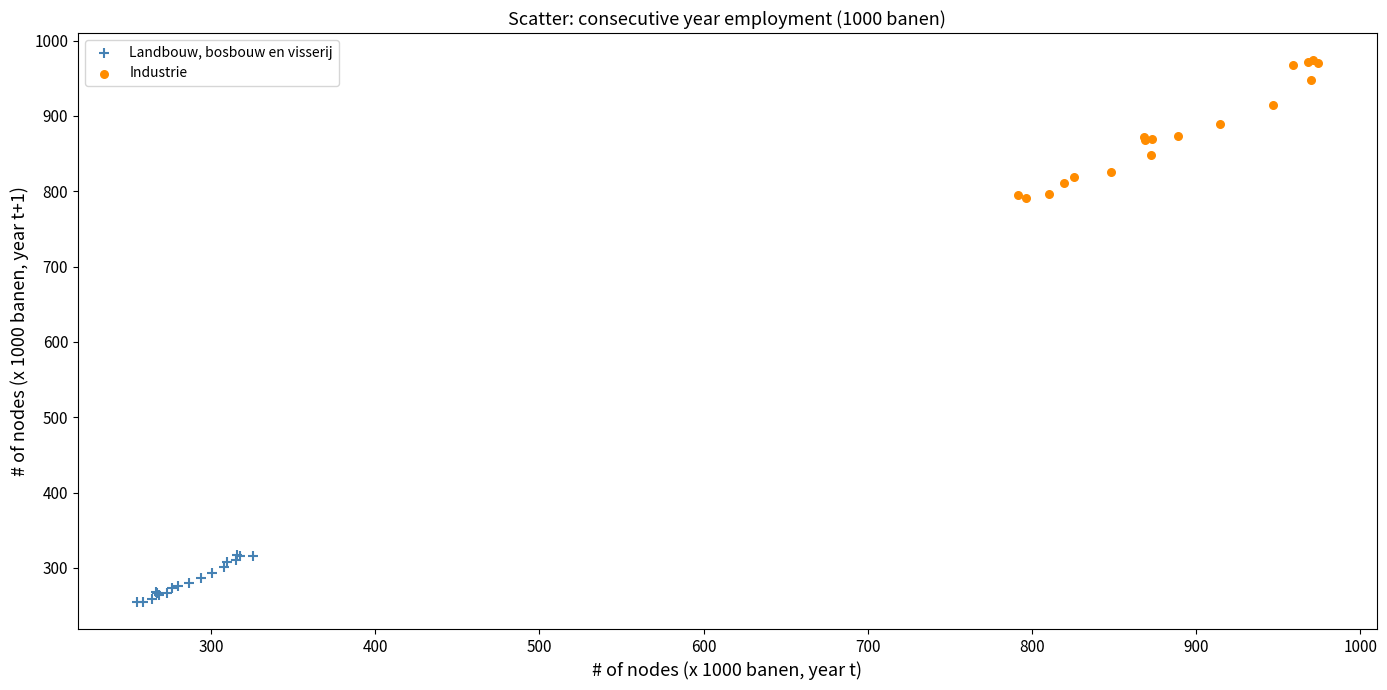

Which series reaches the minimum Y coordinate?

Landbouw, bosbouw en visserij